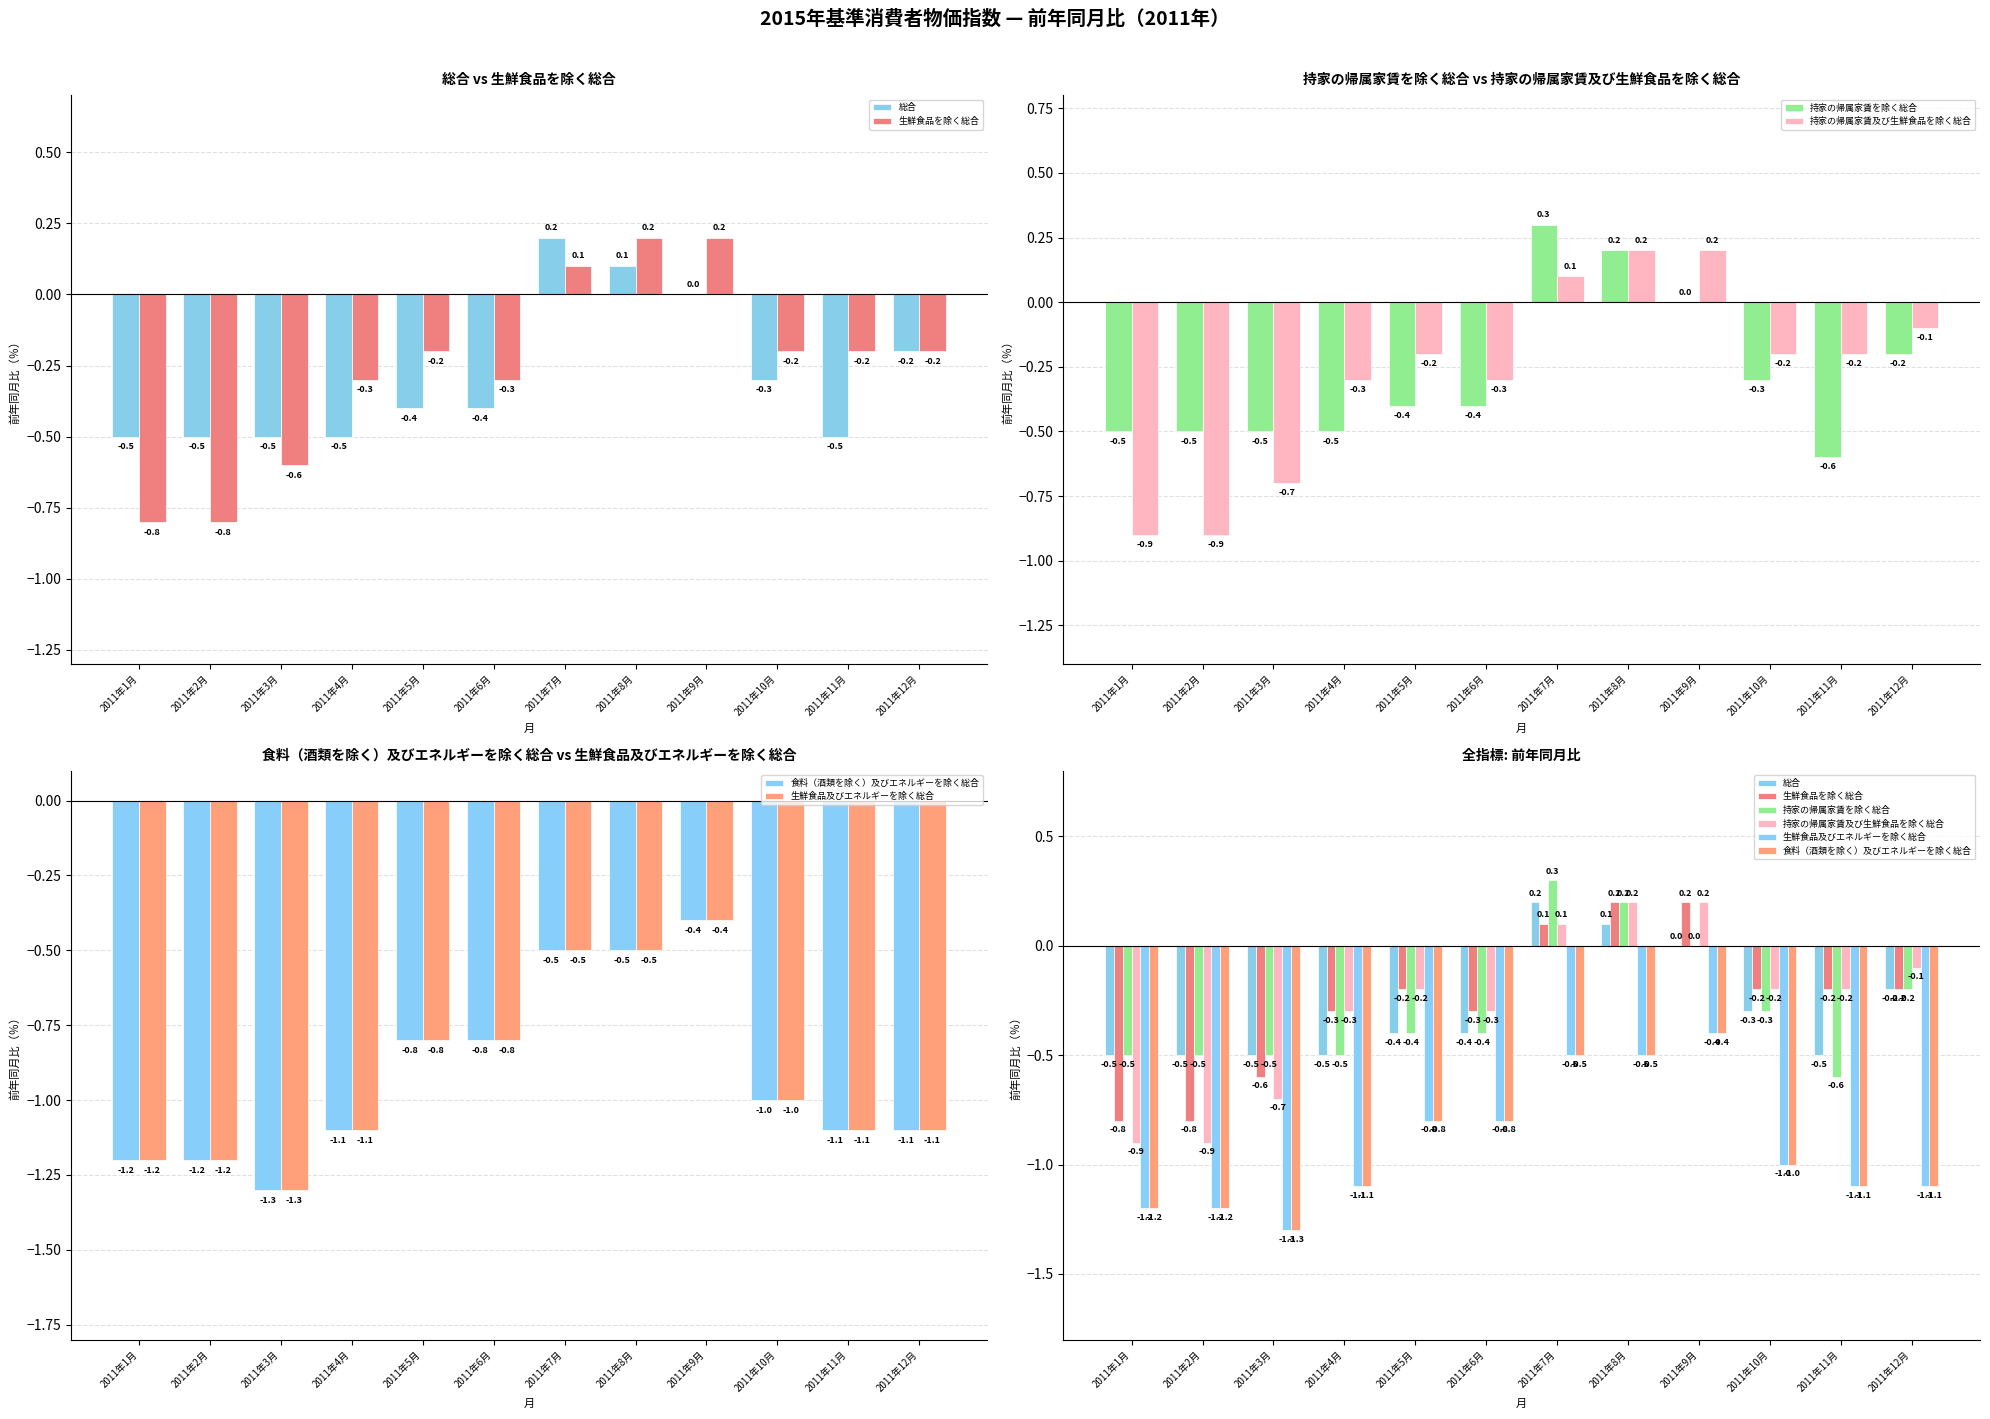

Is it true that 生鮮食品を除く総合 equals -0.8 at 2011年2月?

True